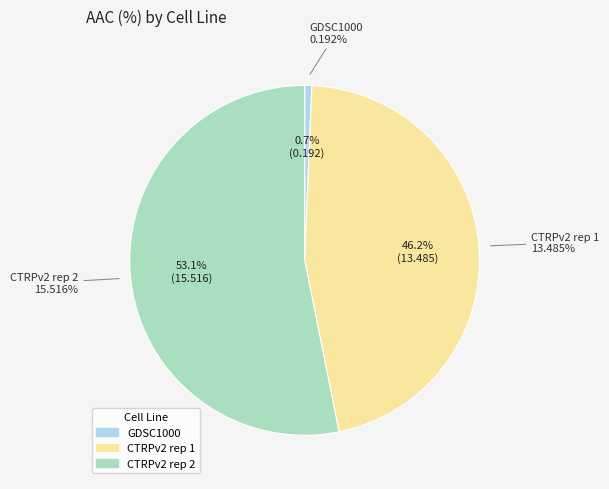

Which slice is the largest?

CTRPv2 rep 2